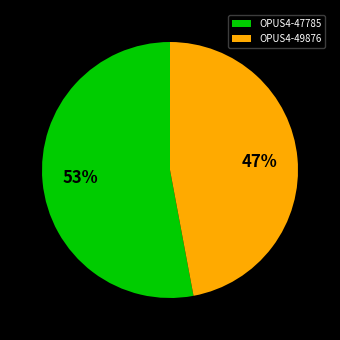

Between OPUS4-47785 and OPUS4-49876, which is larger?

OPUS4-47785